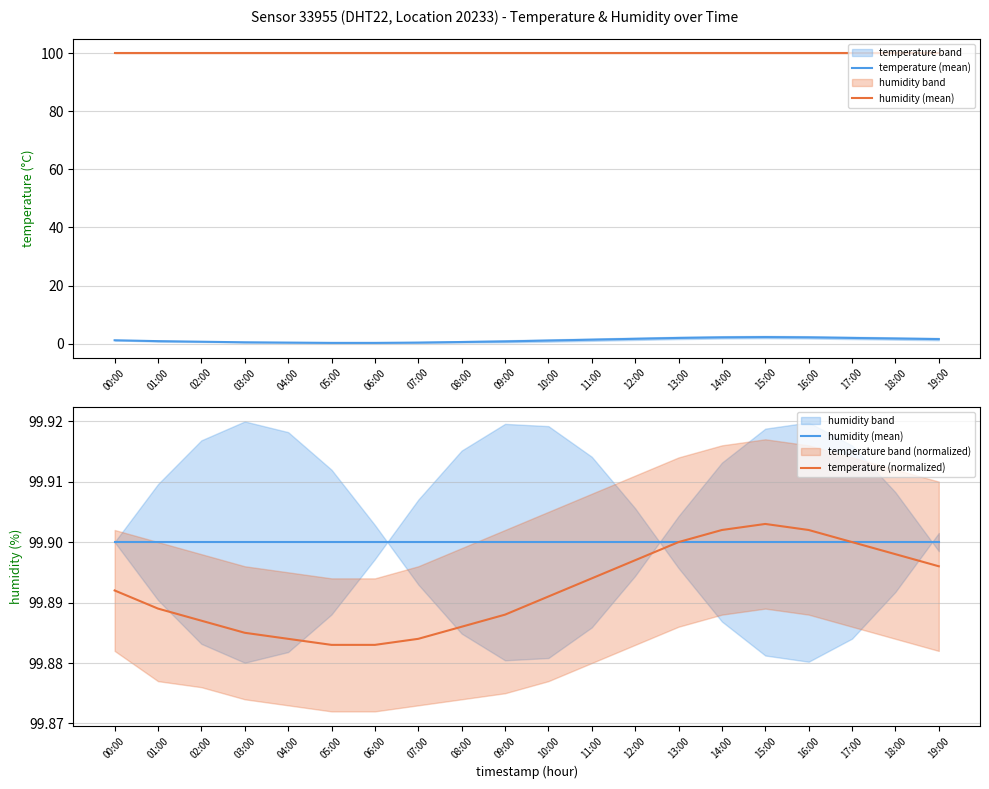

What is the difference between the second highest and second lowest values in the temperature (mean) series?

1.9